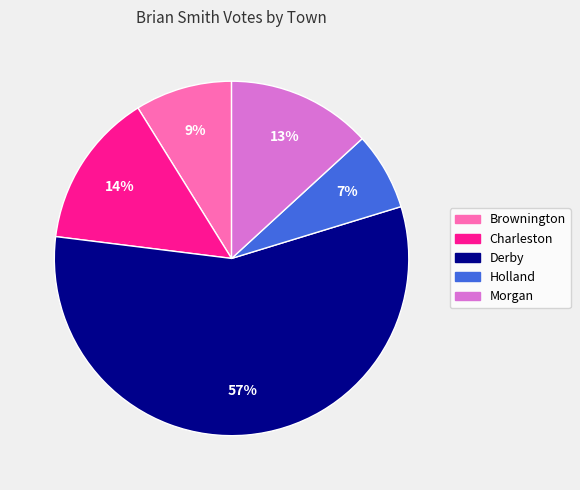

True or false: Morgan accounts for 27% of the total.

False